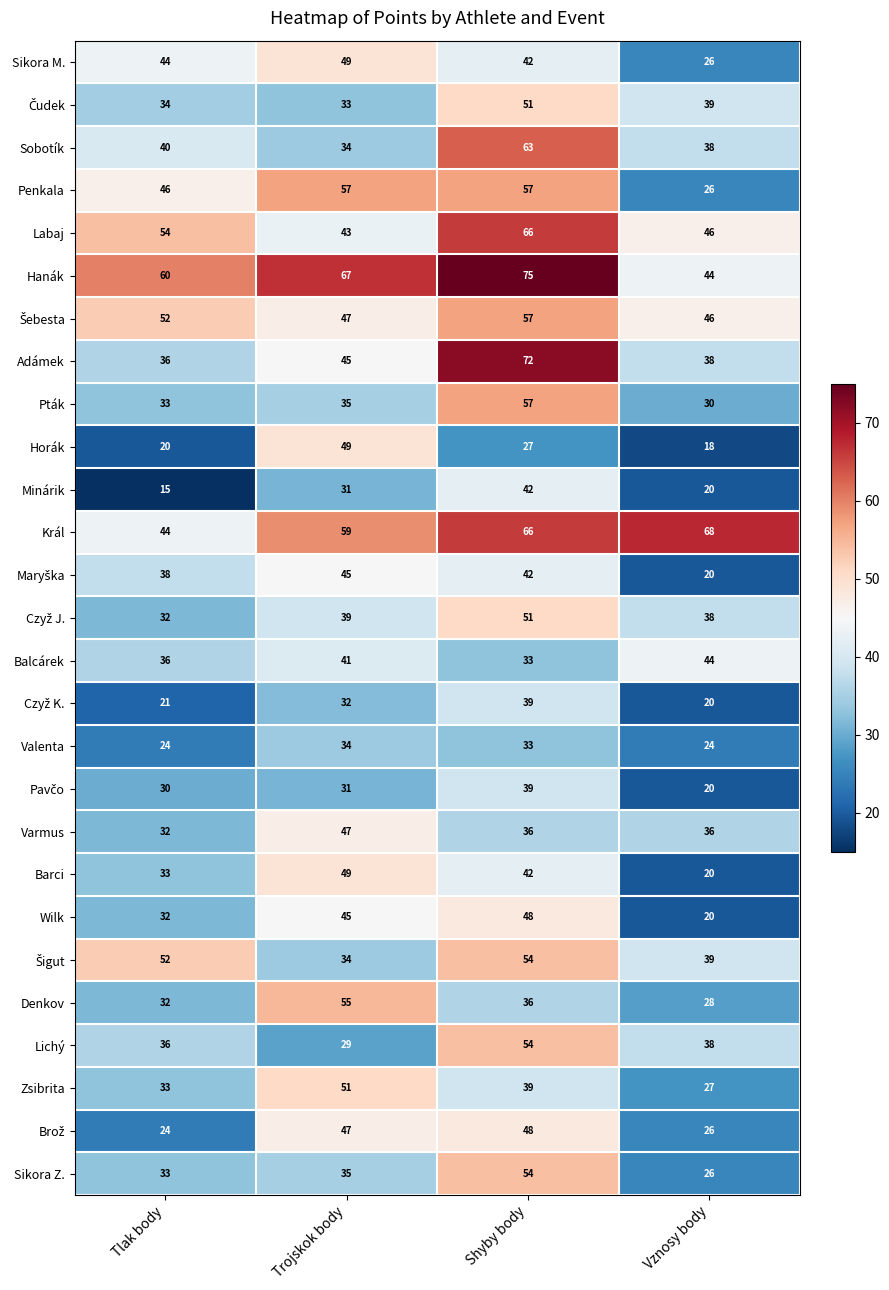

The value of Sikora M. at Shyby body is 60. True or false?

False